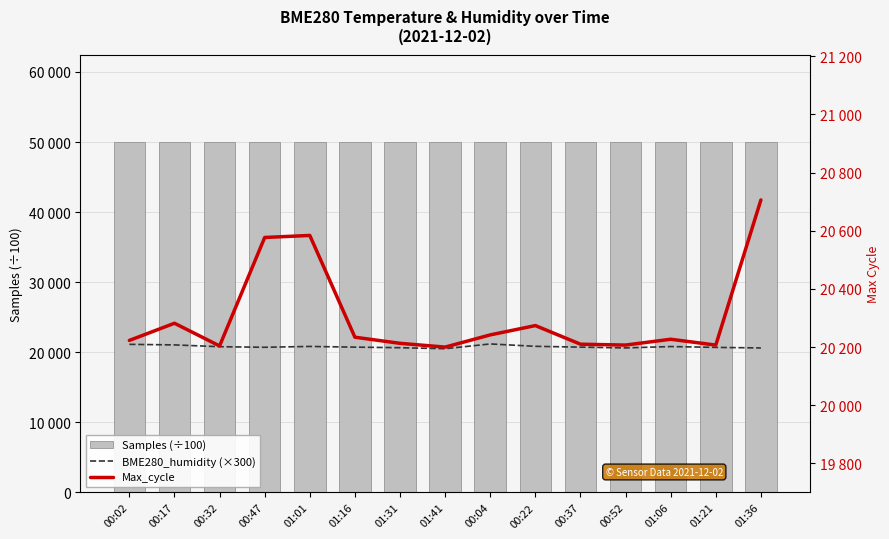

What is the total value across all series at 00:37?

90894.5